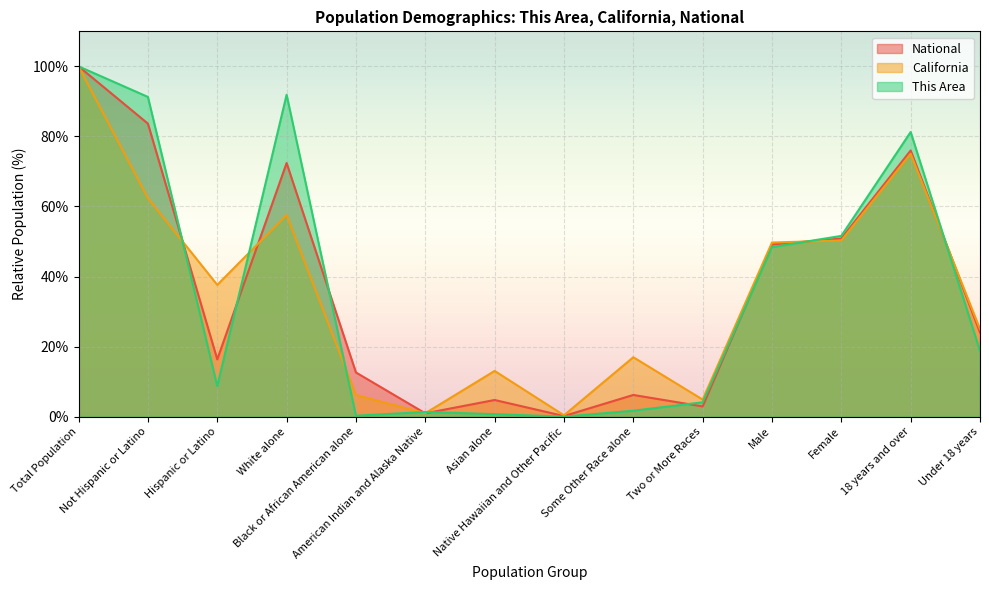

What is the maximum value shown in the chart?

100.0